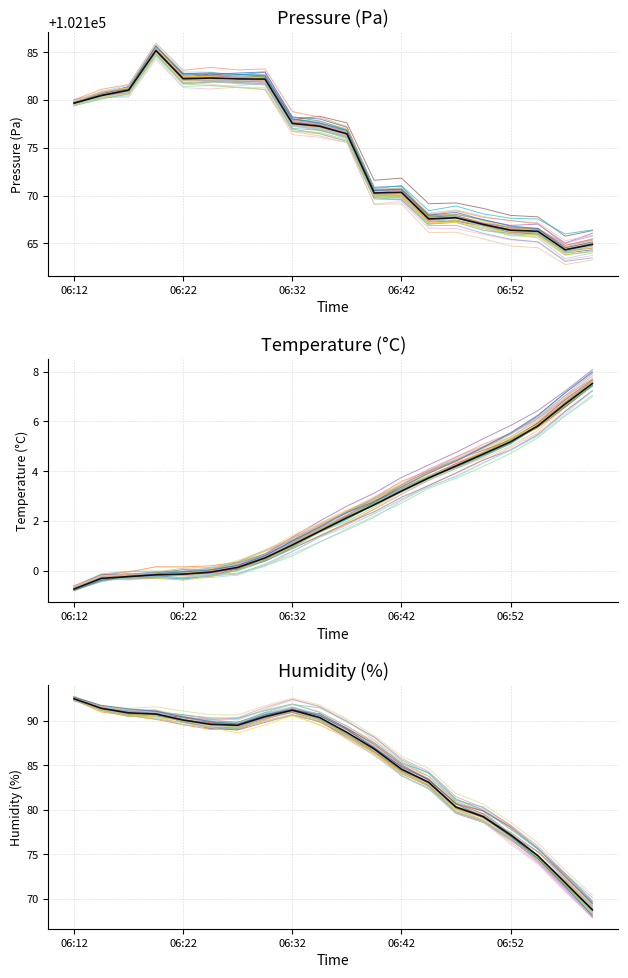

True or false: pressure and humidity intersect in this chart.

False